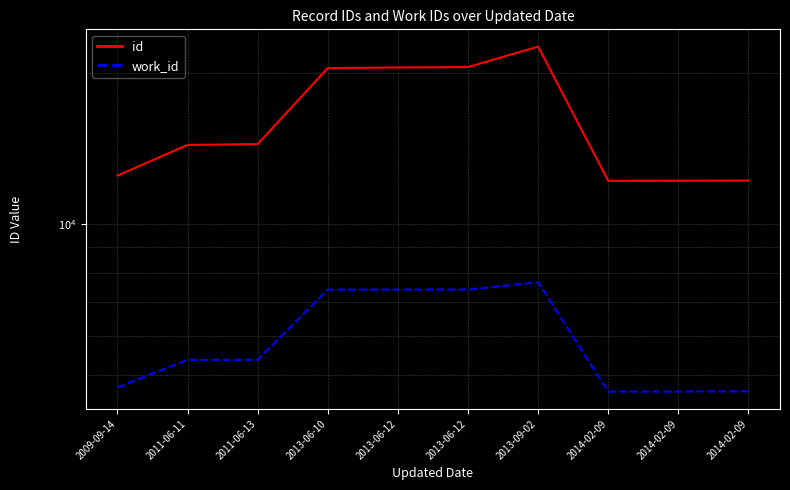

Is the value of work_id at 2013-06-10 greater than the value of id at 2011-06-11?

No